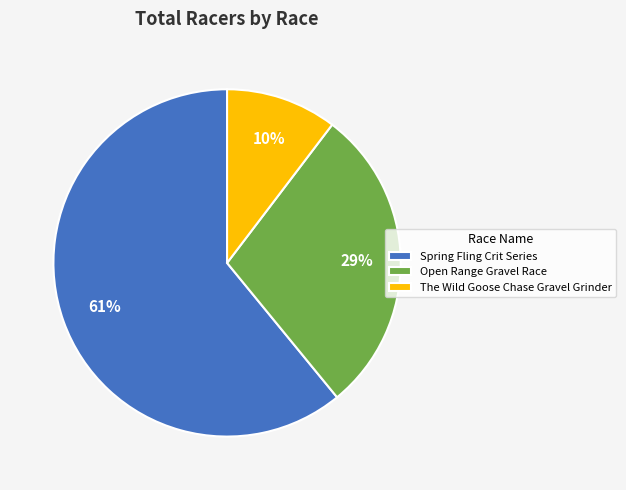

True or false: Open Range Gravel Race accounts for 16% of the total.

False